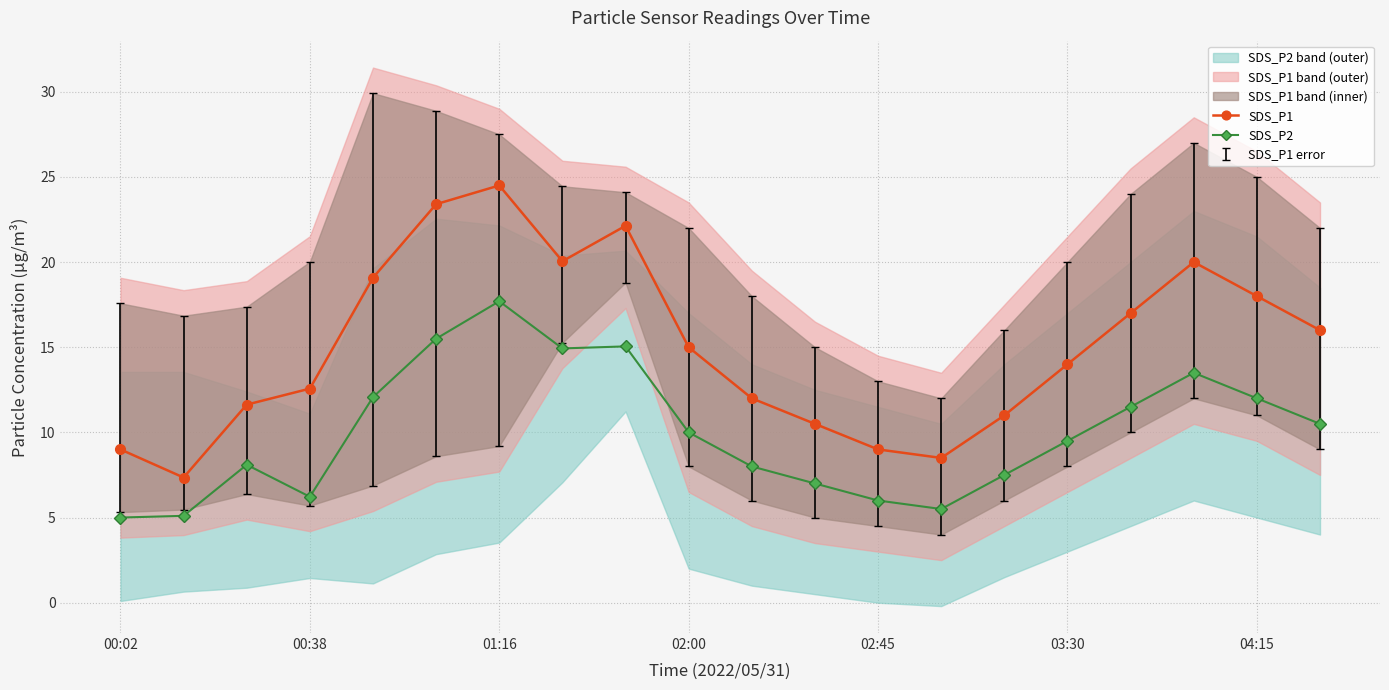

True or false: SDS_P1 and SDS_P2 cross at least once.

False